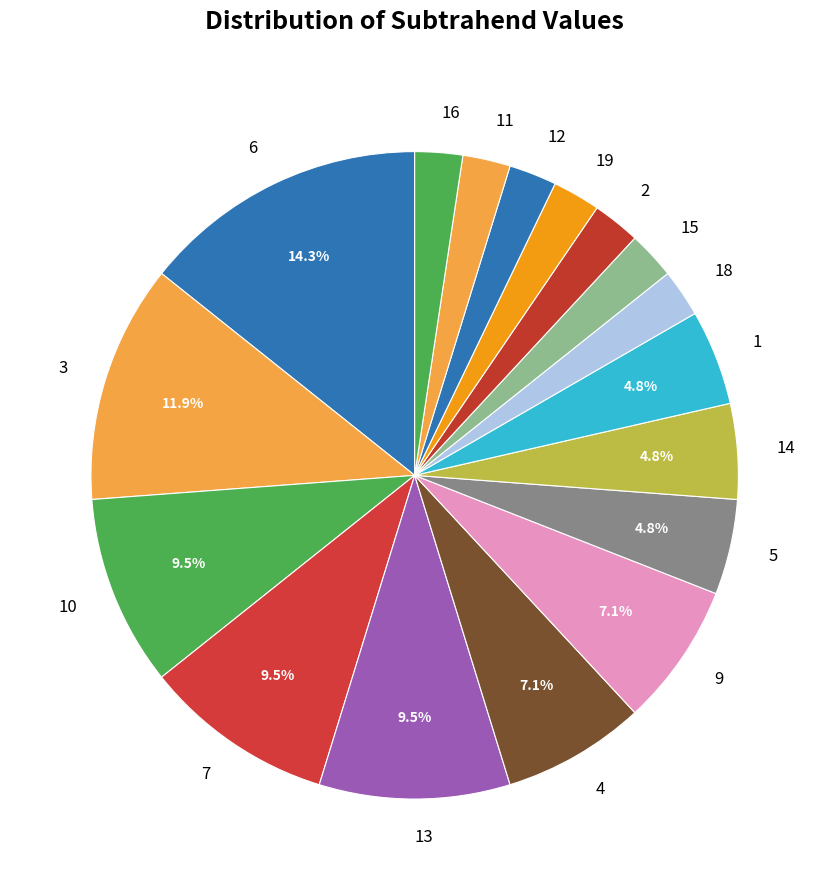

Which category has the biggest portion of the pie?

6